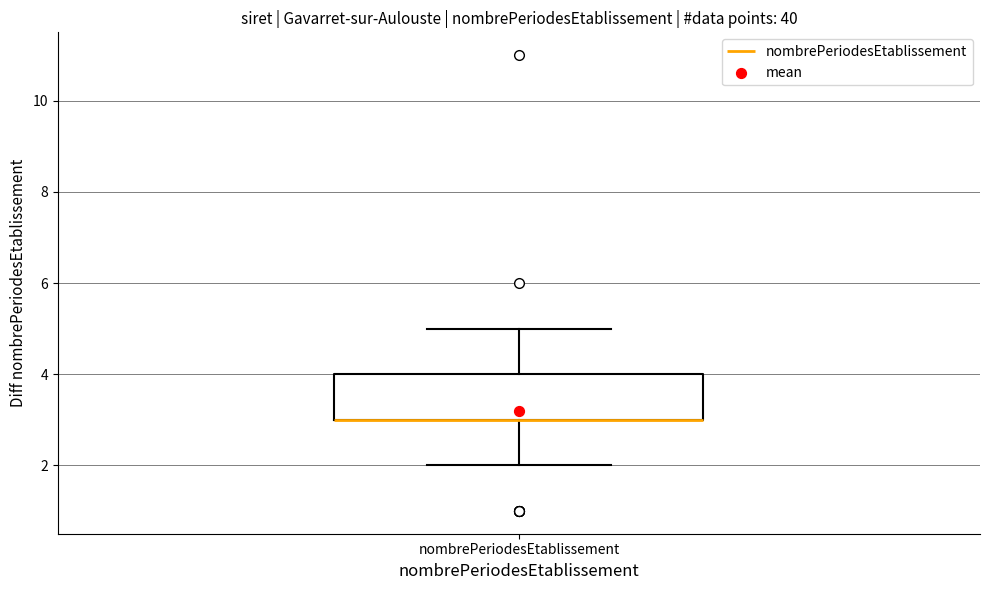

Where does the lower whisker of the box for nombrePeriodesEtablissement end on the y-axis? The values are not printed on the chart, so give them approximately, as read against the axis.

2